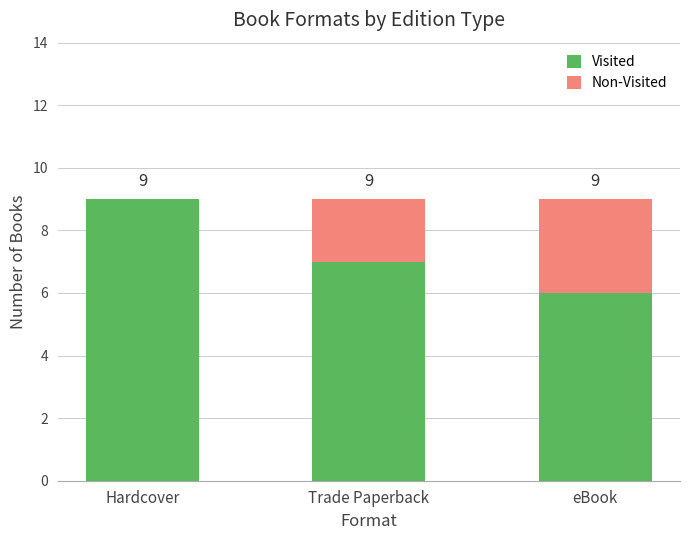

What is the total value across all series at Hardcover?

9